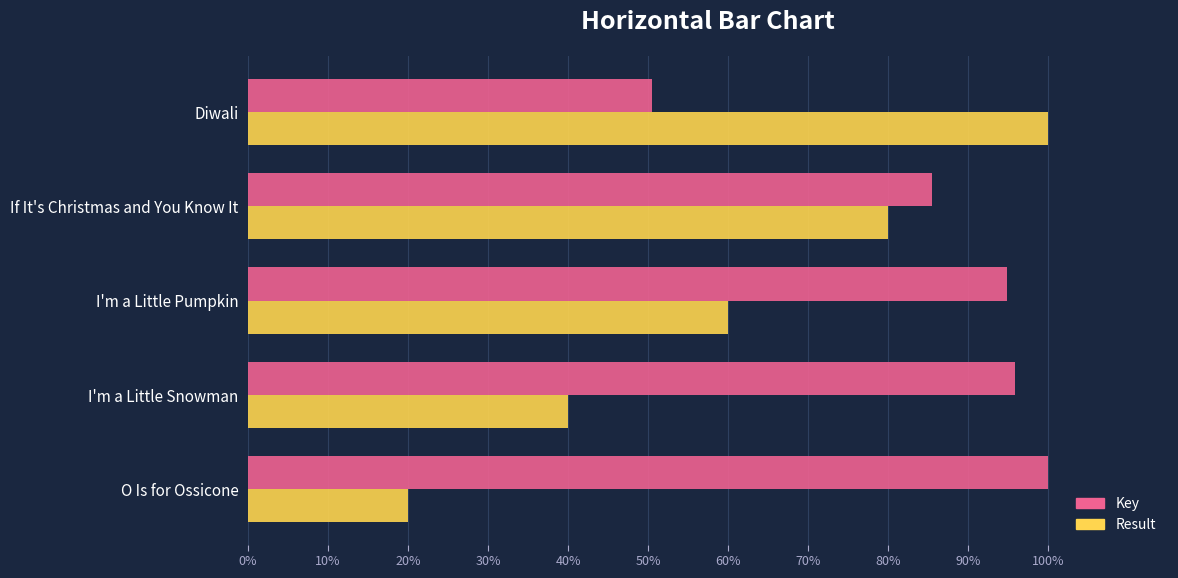

At which category is the sum across all series the highest?

If It's Christmas and You Know It